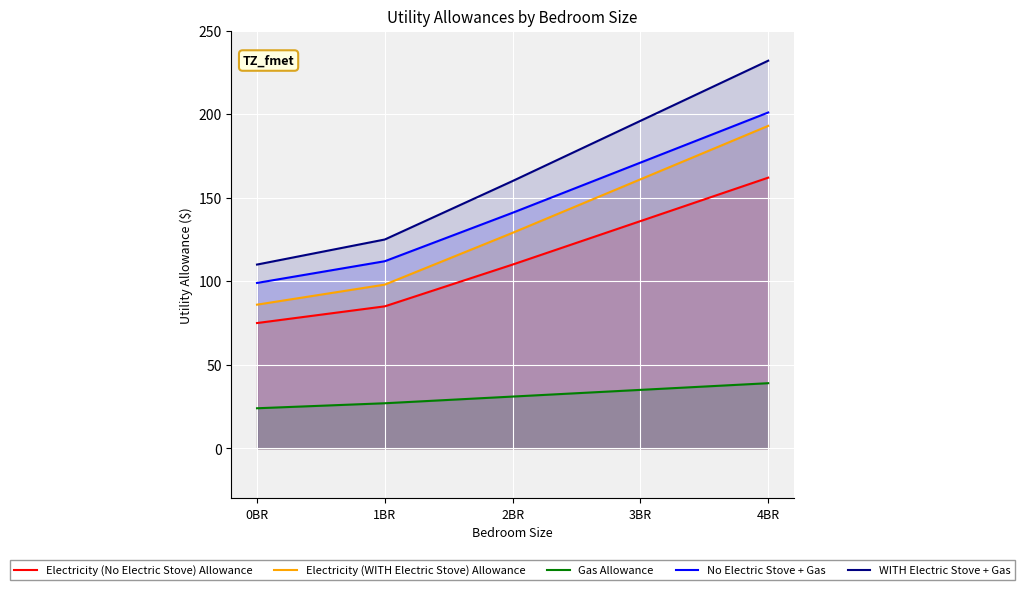

At which category does the chart reach its peak across all series?

4BR